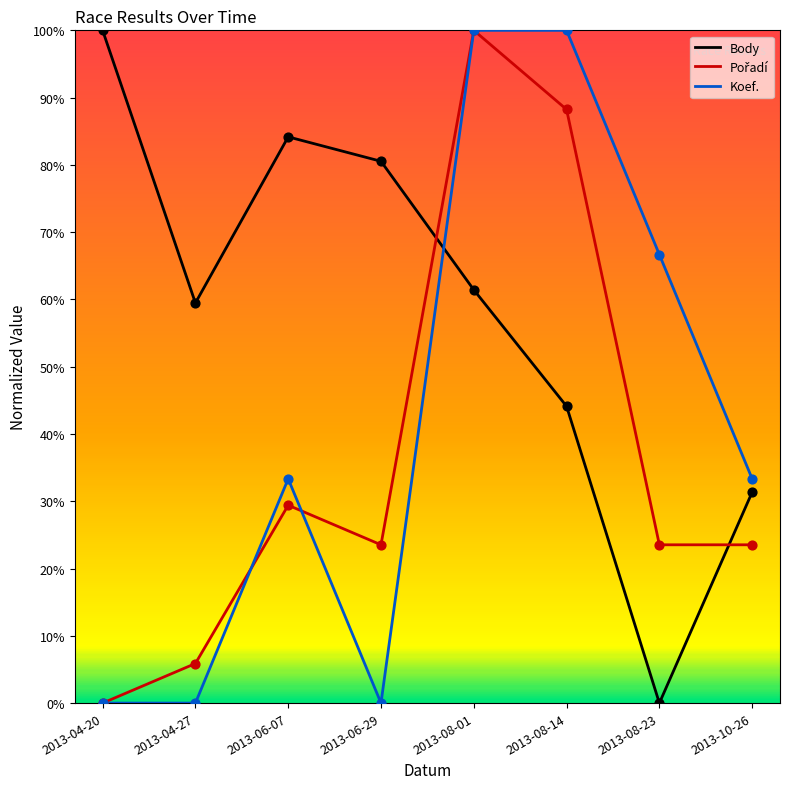

At which category is the sum across all series the highest?

2013-08-01